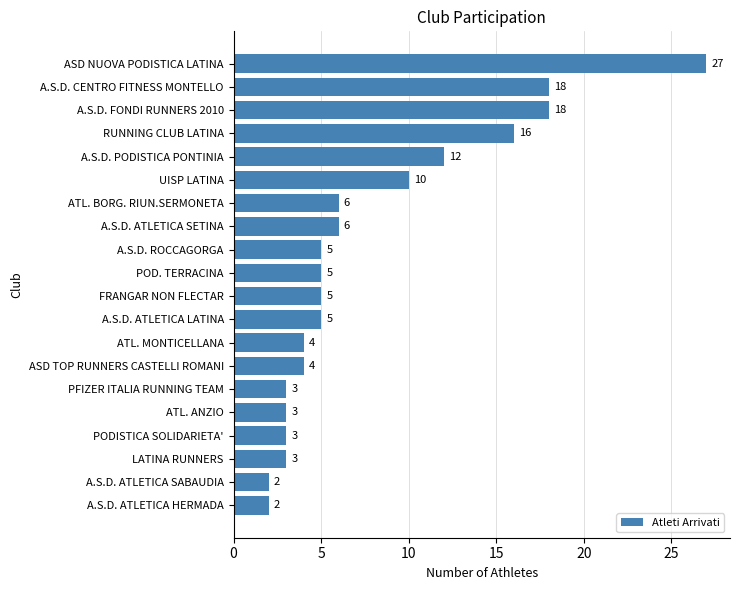

Are the bars horizontal?

Yes